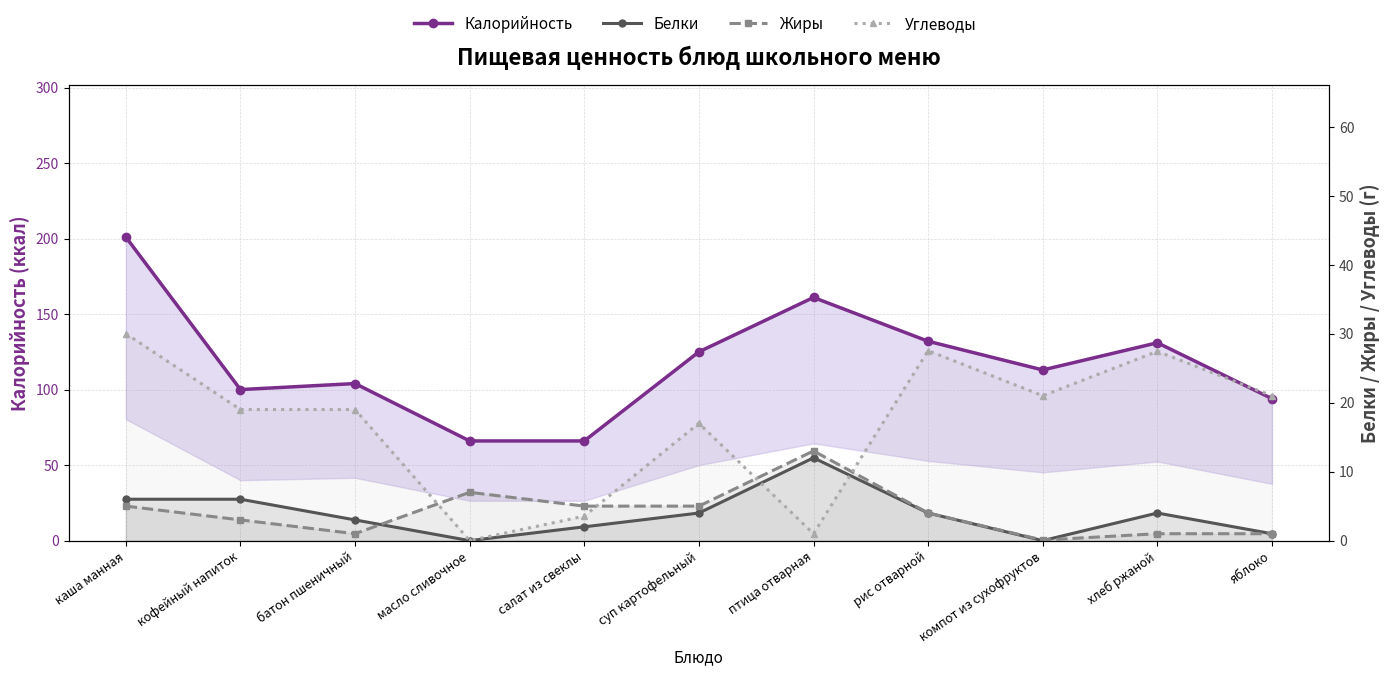

Reading left to right, what are all the values shown in this chart?

Калорийность: каша манная=201.0	кофейный напиток=100.0	батон пшеничный=104.0	масло сливочное=66.0	салат из свеклы=66.0	суп картофельный=125.0	птица отварная=161.0	рис отварной=132.0	компот из сухофруктов=113.0	хлеб ржаной=131.0	яблоко=94.0
Белки: каша манная=6.0	кофейный напиток=6.0	батон пшеничный=3.0	масло сливочное=0.0	салат из свеклы=2.0	суп картофельный=4.0	птица отварная=12.0	рис отварной=4.0	компот из сухофруктов=0.0	хлеб ржаной=4.0	яблоко=1.0
Жиры: каша манная=5.0	кофейный напиток=3.0	батон пшеничный=1.0	масло сливочное=7.0	салат из свеклы=5.0	суп картофельный=5.0	птица отварная=13.0	рис отварной=4.0	компот из сухофруктов=0.1	хлеб ржаной=1.0	яблоко=1.0
Углеводы: каша манная=30.0	кофейный напиток=19.0	батон пшеничный=19.0	масло сливочное=0.0	салат из свеклы=3.5	суп картофельный=17.0	птица отварная=1.0	рис отварной=27.5	компот из сухофруктов=21.0	хлеб ржаной=27.4	яблоко=21.0